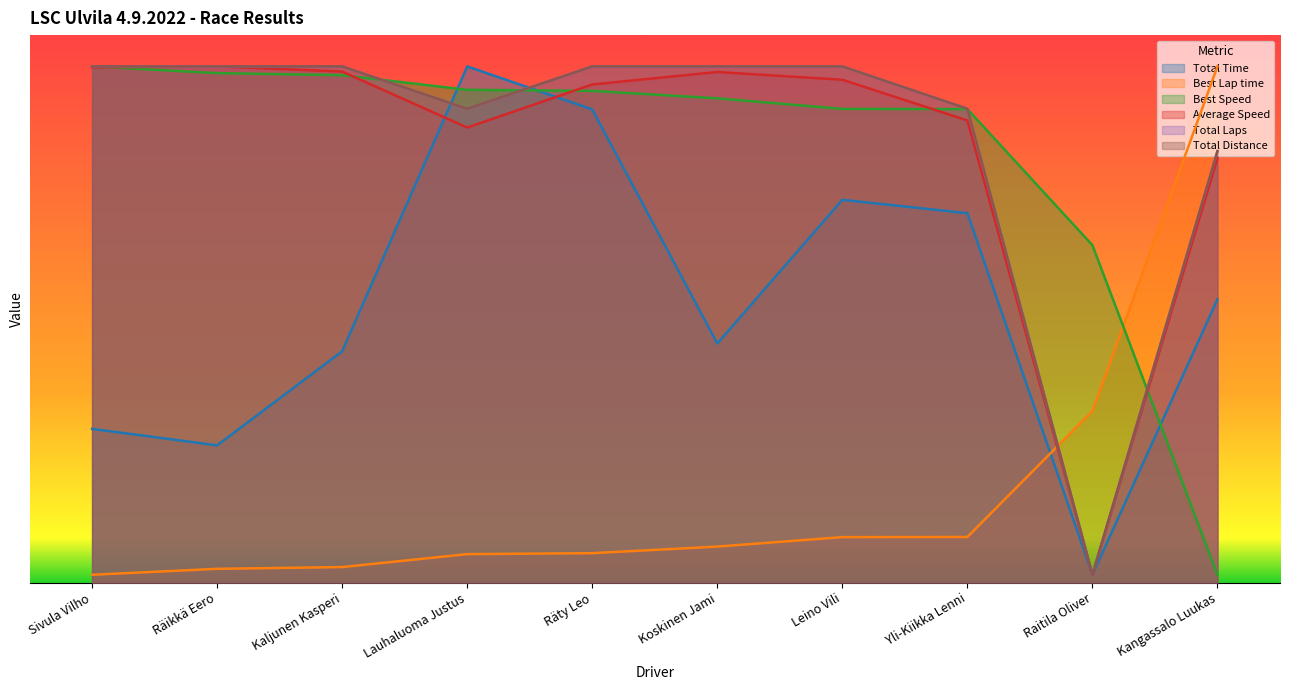

What is the total value across all series at Kangassalo Luukas?

2678.5